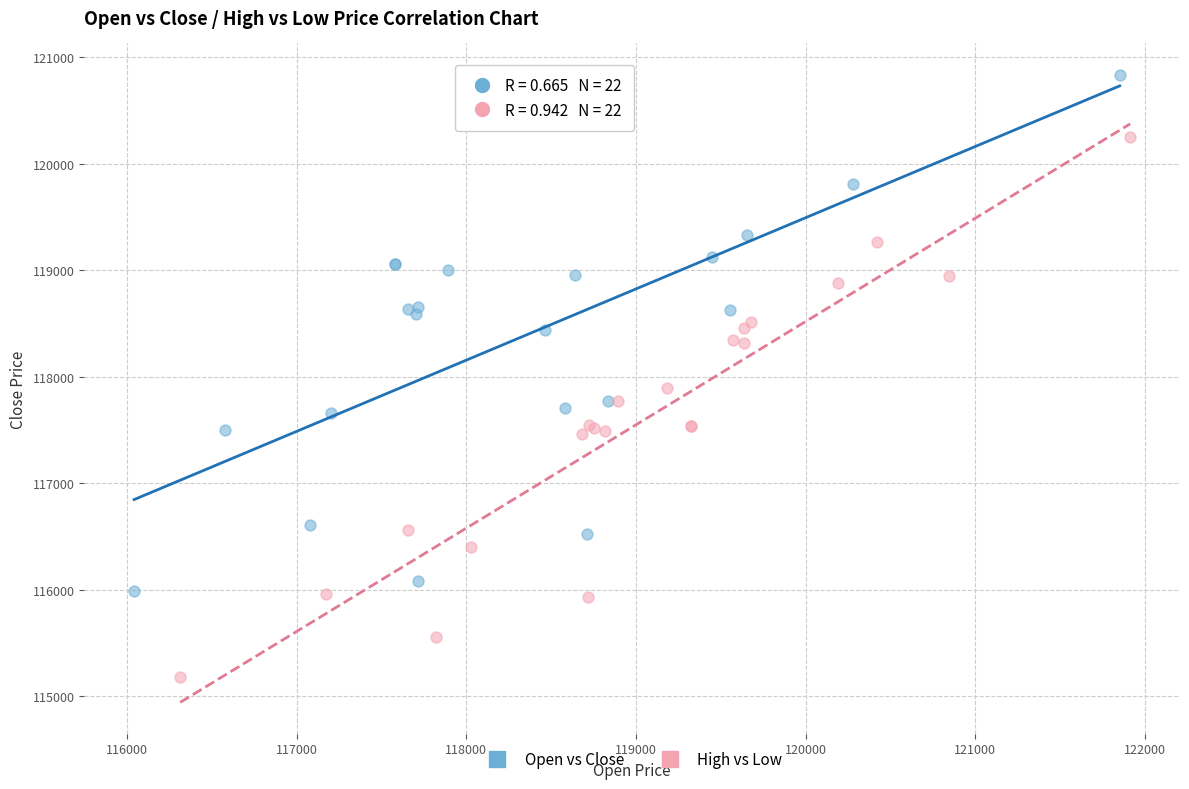

Which series reaches the maximum Y coordinate?

Open vs Close